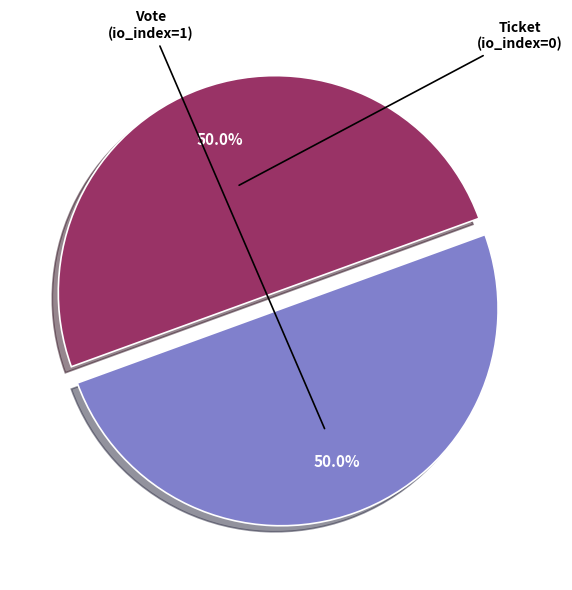

Combined, what portion of the pie is Ticket and Vote?

100.0%